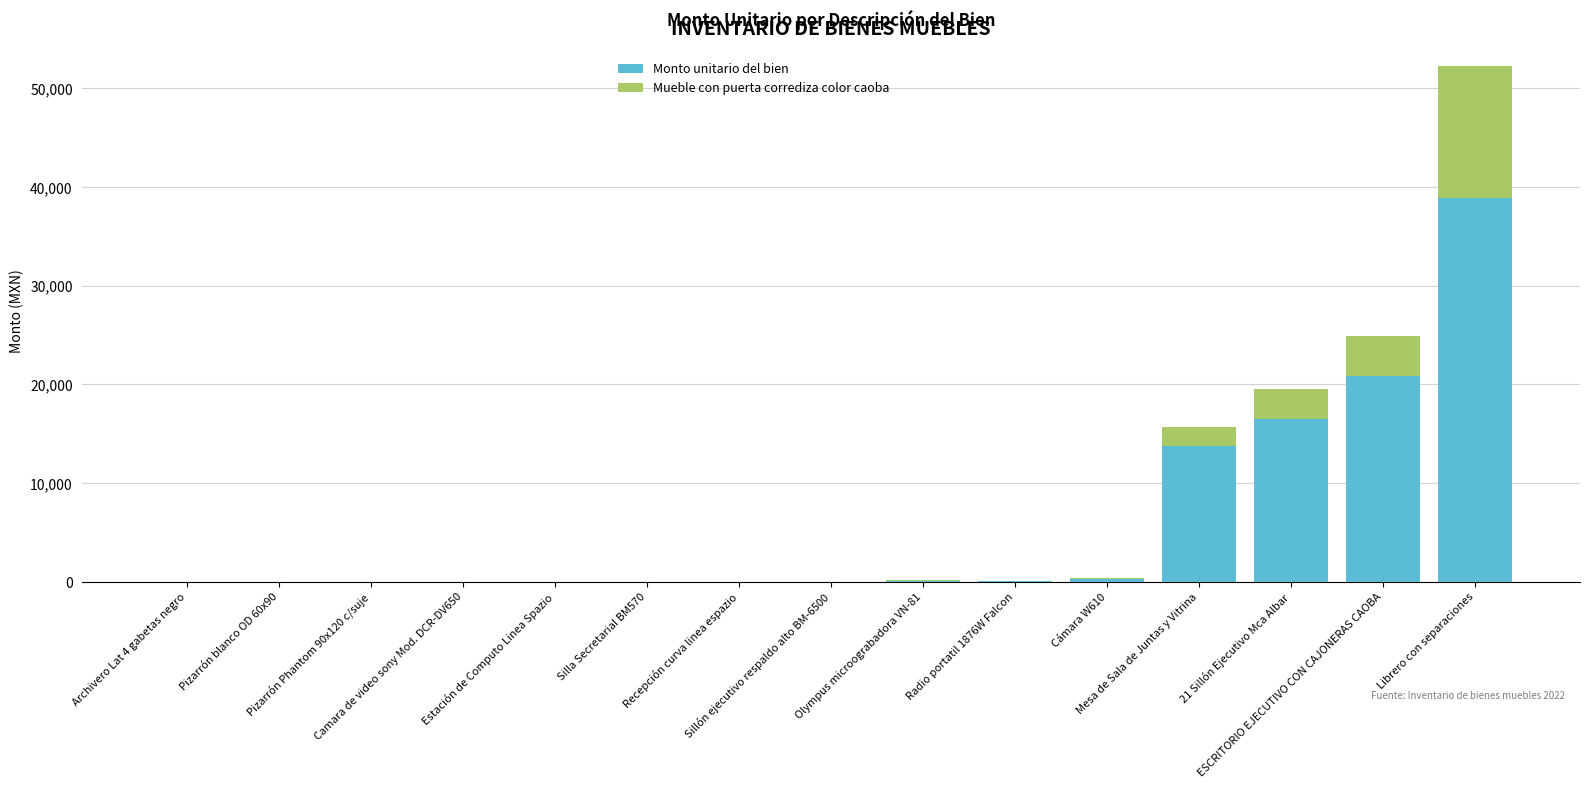

Rank the categories by Monto unitario del bien value from highest to lowest.

Librero con separaciones, ESCRITORIO EJECUTIVO CON CAJONERAS CAOBA, 21 Sillón Ejecutivo Mca Albar, Mesa de Sala de Juntas y Vitrina, Cámara W610, Olympus microograbadora VN-81, Radio portatil 1876W Falcon, Archivero Lat 4 gabetas negro, Pizarrón blanco OD 60x90, Pizarrón Phantom 90x120 c/suje, Camara de video sony Mod. DCR-DV650, Estación de Computo Linea Spazio, Silla Secretarial BM570, Recepción curva linea espazio, Sillón ejecutivo respaldo alto BM-6500